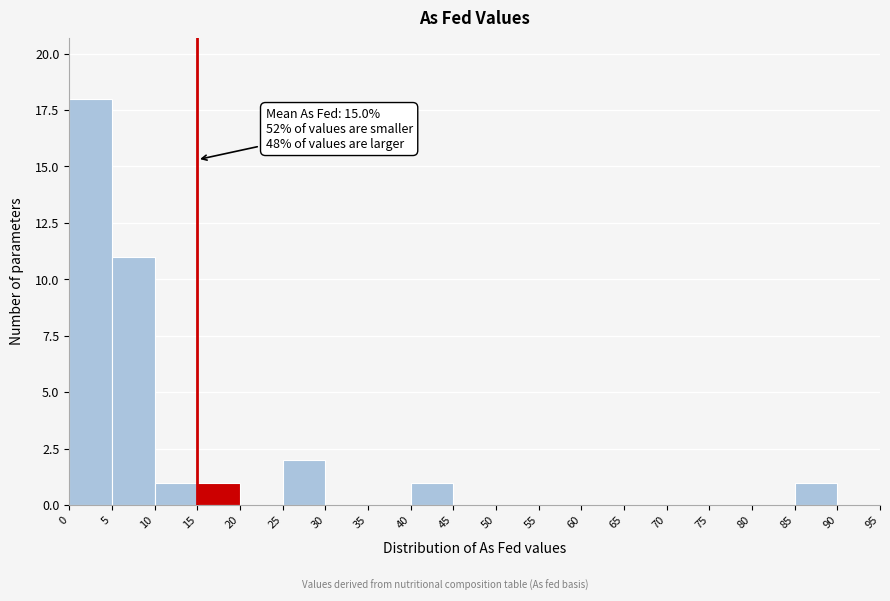

Which range on the x-axis has the tallest bar?

0 to 5